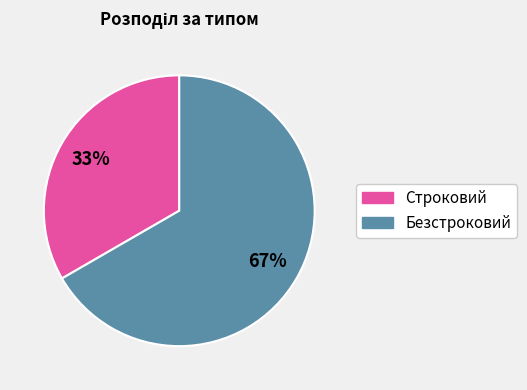

What is the smallest slice in the pie chart?

Строковий